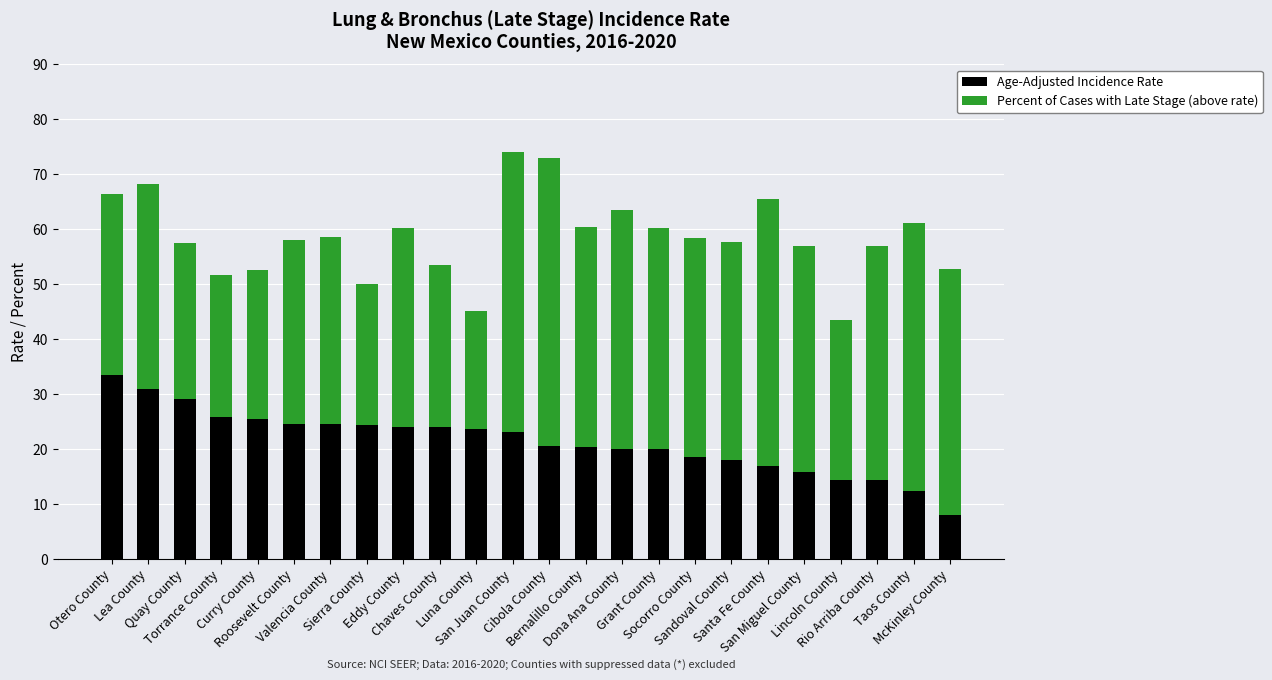

What is the highest value of the Age-Adjusted Incidence Rate series?

33.5